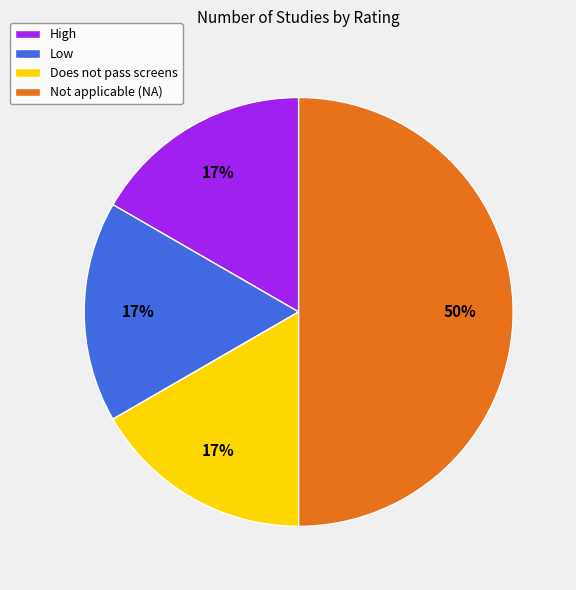

To the nearest percent, what is the difference between the Not applicable (NA) and Does not pass screens slice percentages?

33%